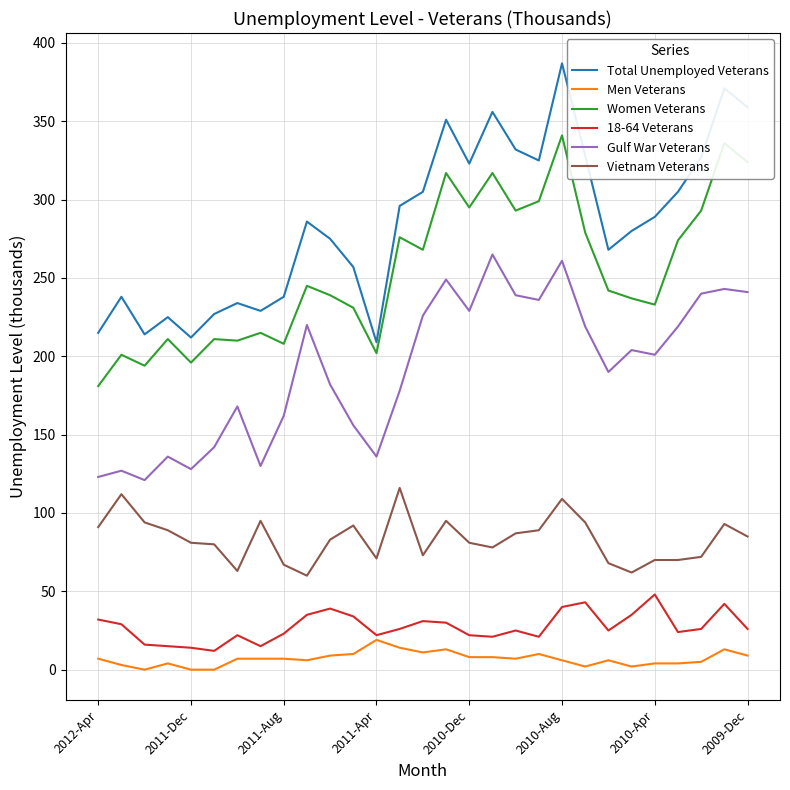

In Gulf War Veterans, how many points are higher than both neighbors (excluding endpoints)?

9